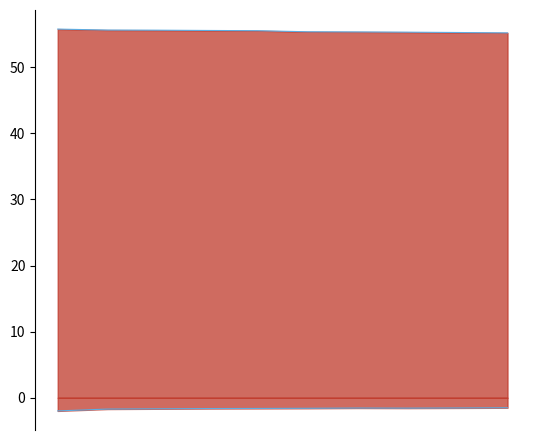

At Warkworth, list the series in order from largest to smallest.

sampling point > lat, sampling point > long